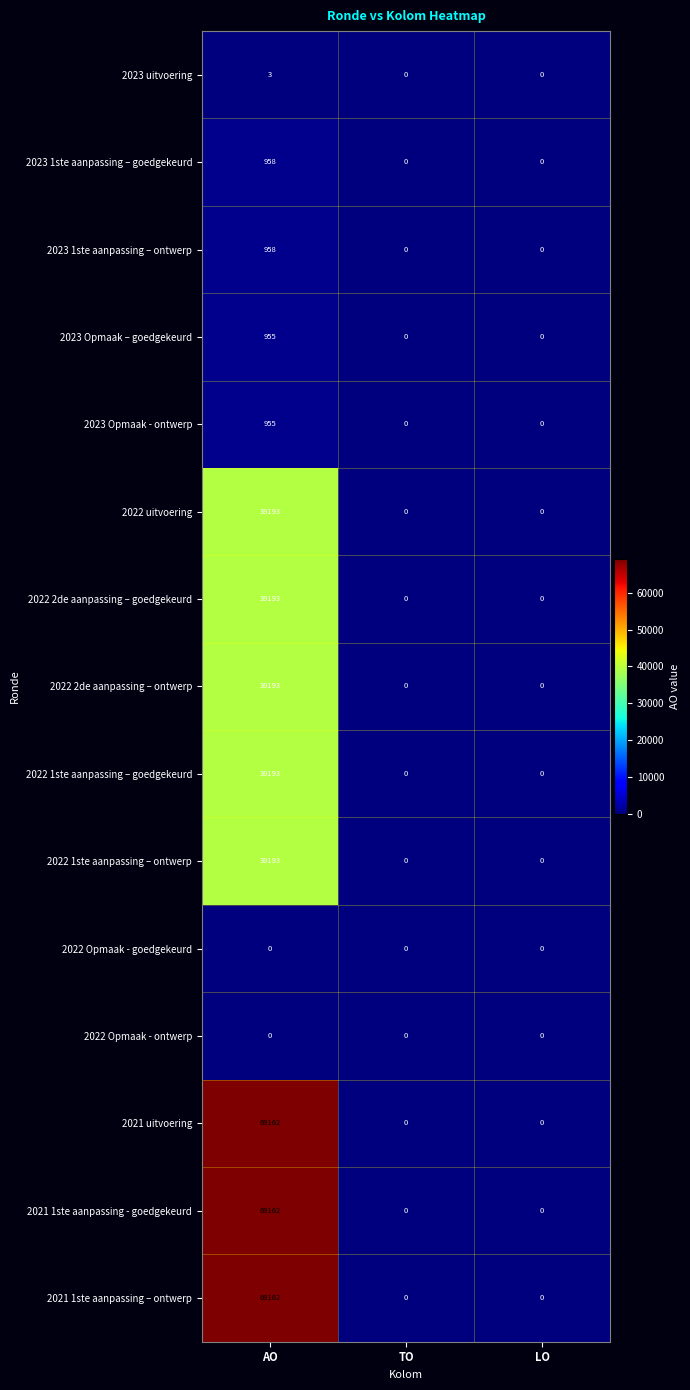

Is the value of 2022 1ste aanpassing – goedgekeurd at AO greater than the value of 2022 Opmaak - goedgekeurd at LO?

Yes